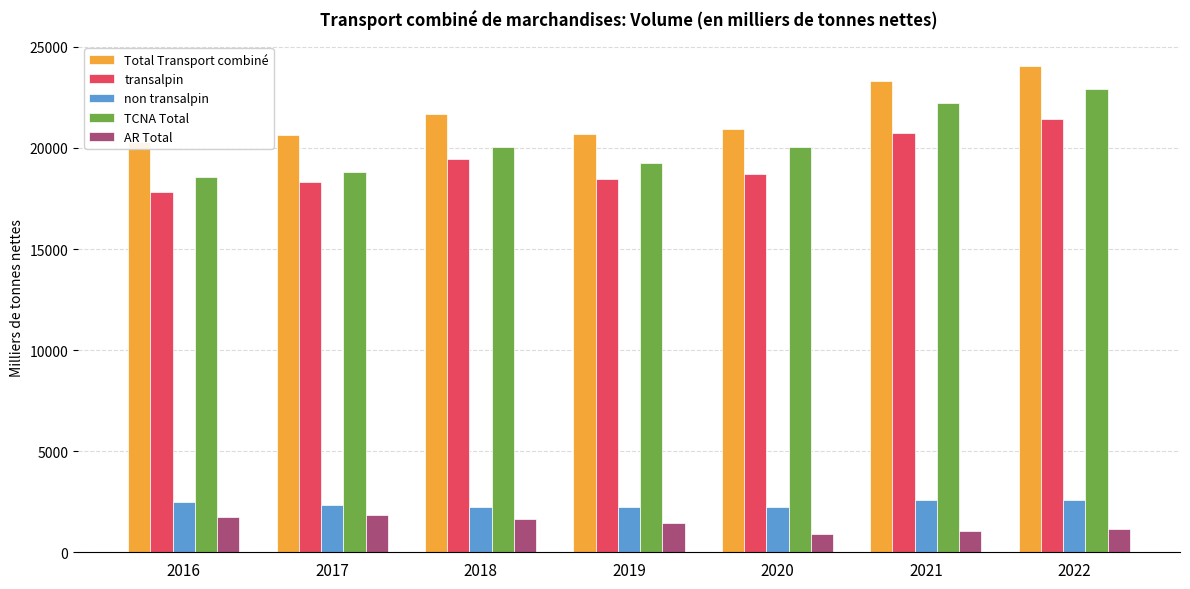

Read the Total Transport combiné value at 2019.

20697.3